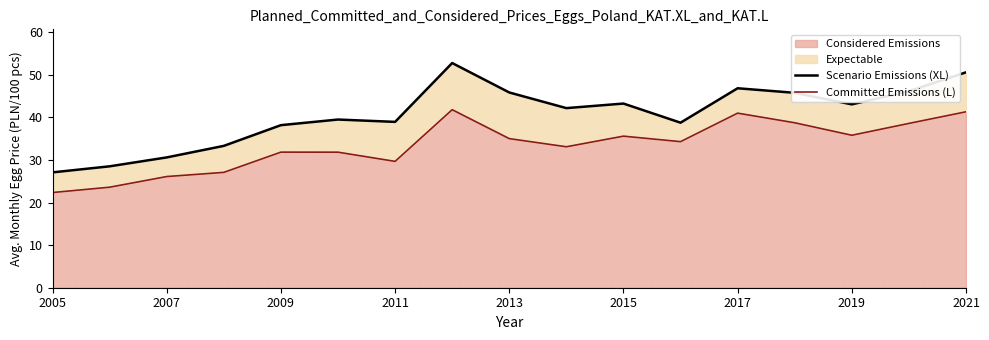

Is it true that Considered Emissions equals 7.8 at 2019?

False